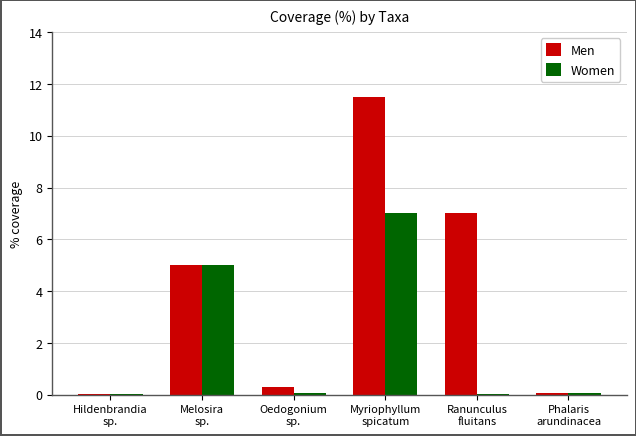

What are all the series names shown in the legend?

Men, Women